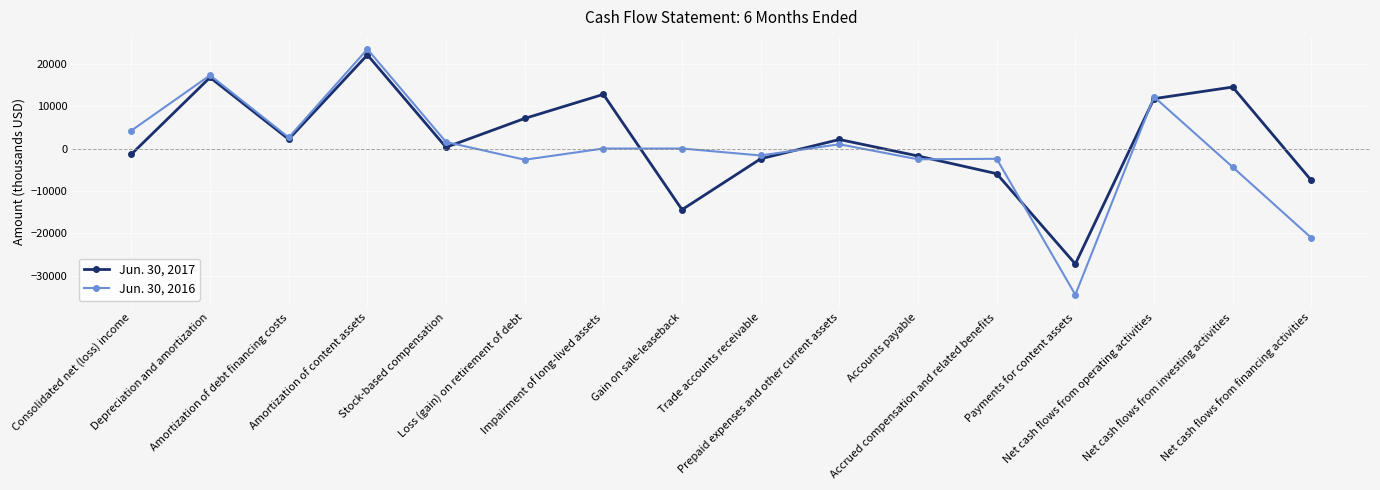

Is it true that Jun. 30, 2017 equals -27199 at Payments for content assets?

True